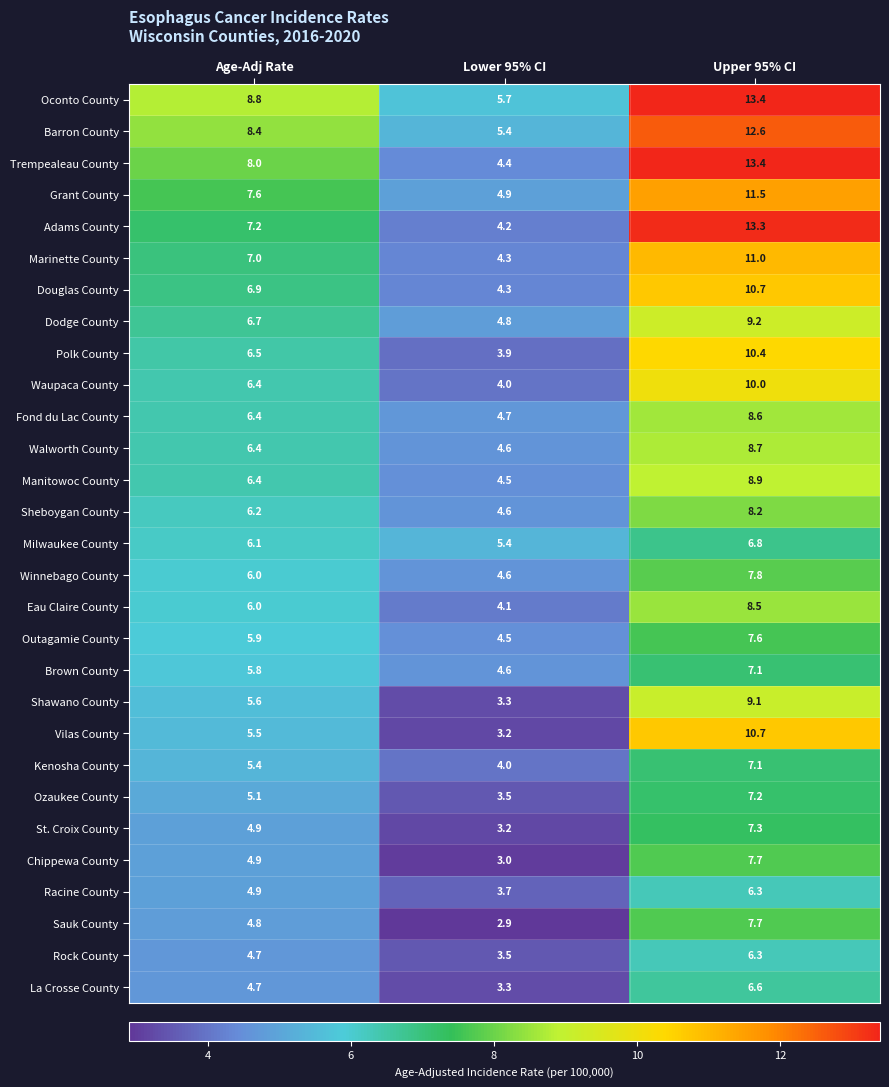

How many series are shown in this chart?

29